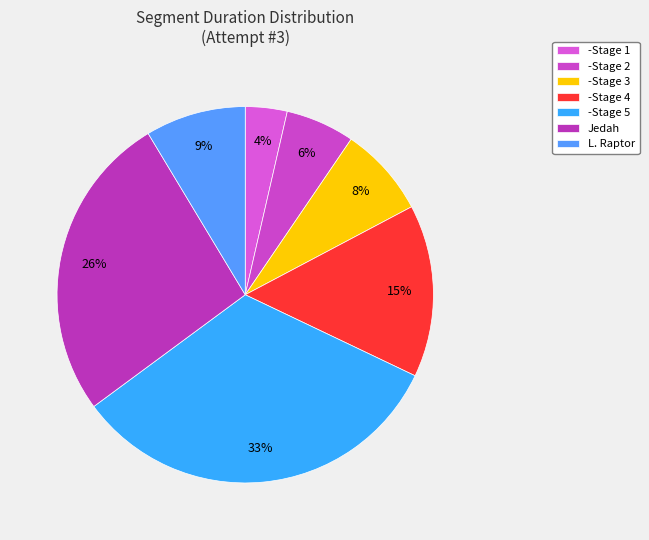

To the nearest percent, what portion does Jedah represent?

26%